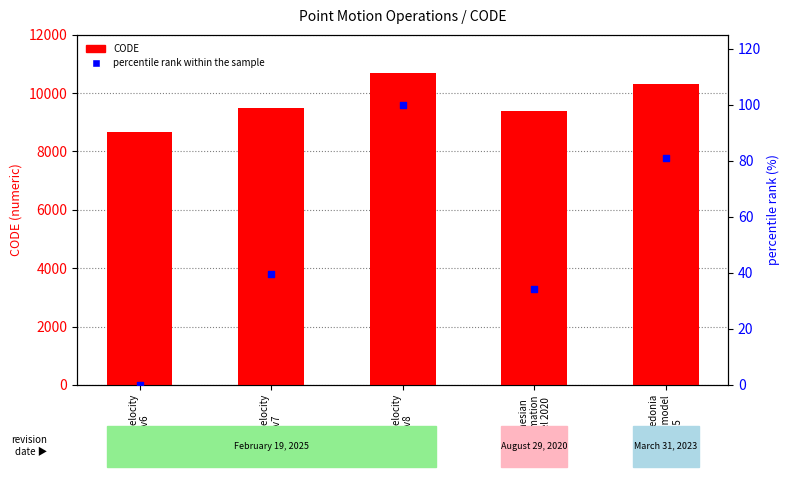

Which series contains the lowest Y value?

percentile rank within the sample